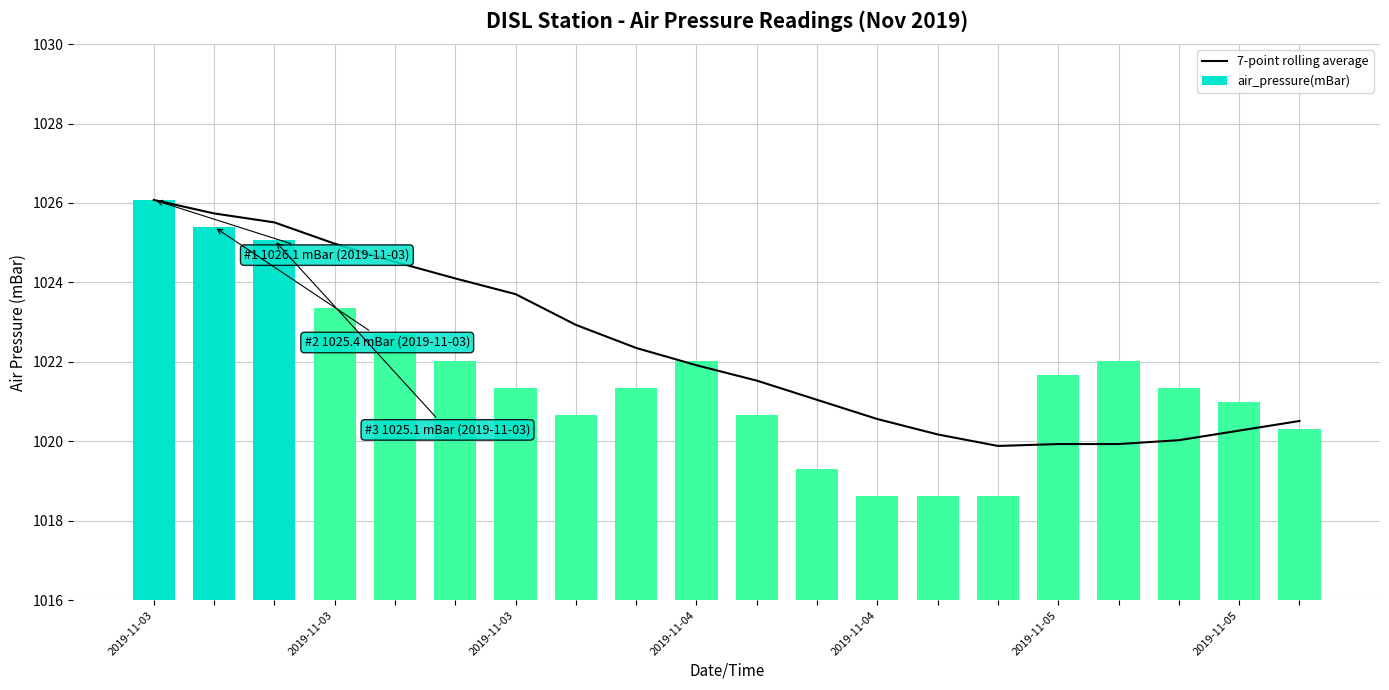

Rank the series by their maximum value, from lowest to highest.

7-point rolling average, air_pressure(mBar)